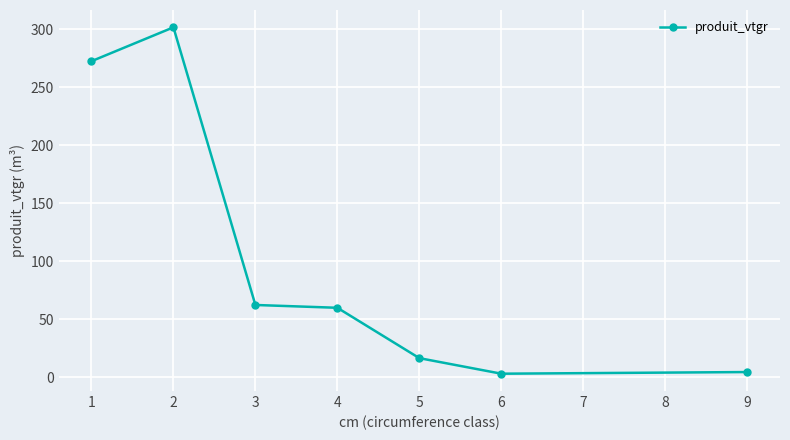

Is it true that the value at 5 is 1.1?

False